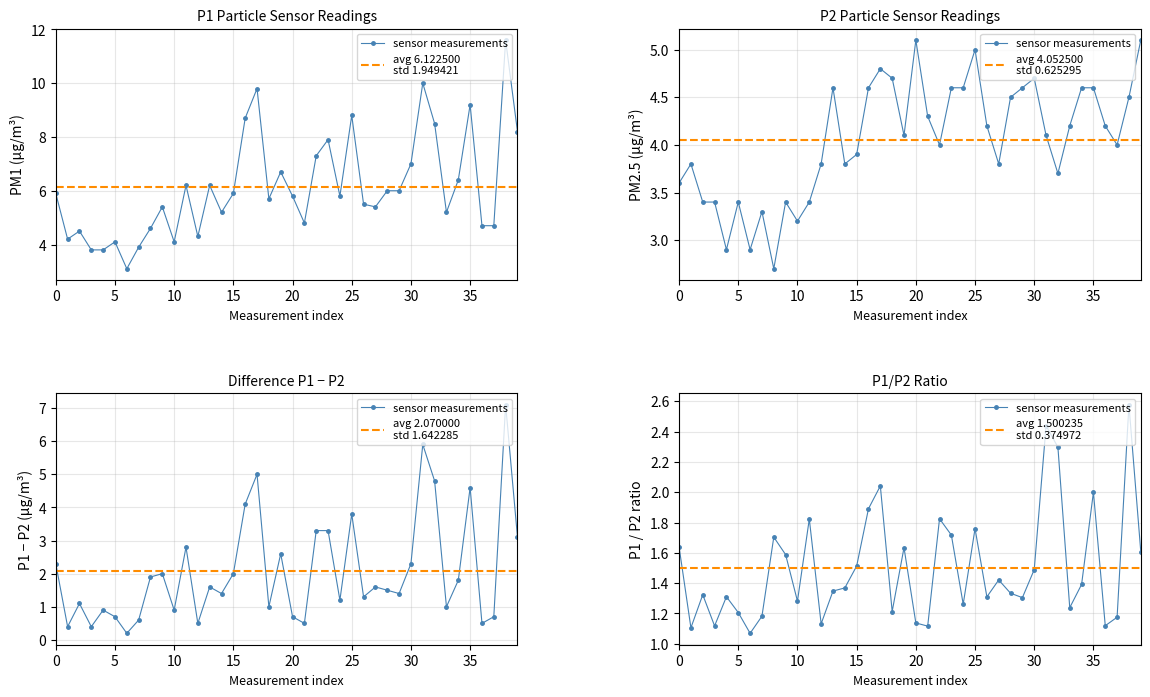

What is the total value across all series at 36?

8.9